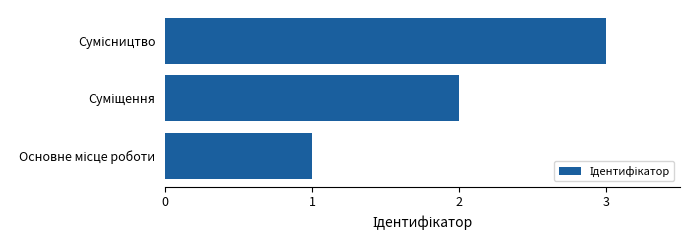

What is the smallest value displayed?

1